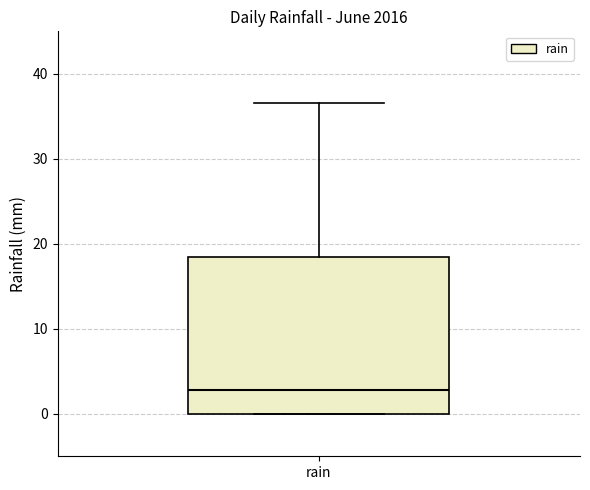

Where does the upper whisker of the box for rain end on the y-axis? The values are not printed on the chart, so give them approximately, as read against the axis.

37